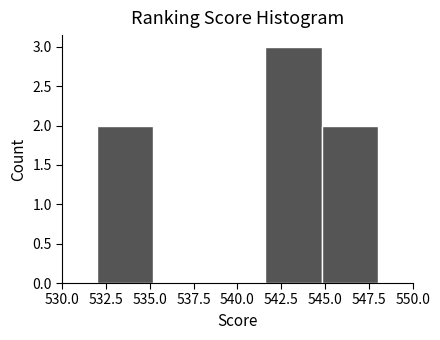

Reading left to right, transcribe this chart: for each bar, give the range it covers on the x-axis and its height. Neither the bar edges nor the heights are printed on the chart, so give them approximately, as read against the axes.

532.0 to 535.2: 2
535.2 to 538.4: 0
538.4 to 541.6: 0
541.6 to 544.8: 3
544.8 to 548.0: 2